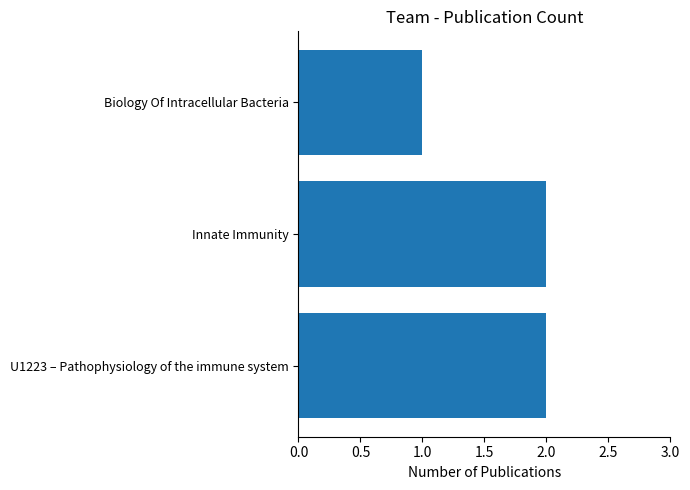

Reading bottom to top, what are all the values shown in this chart?

U1223 – Pathophysiology of the immune system=2	Innate Immunity=2	Biology Of Intracellular Bacteria=1